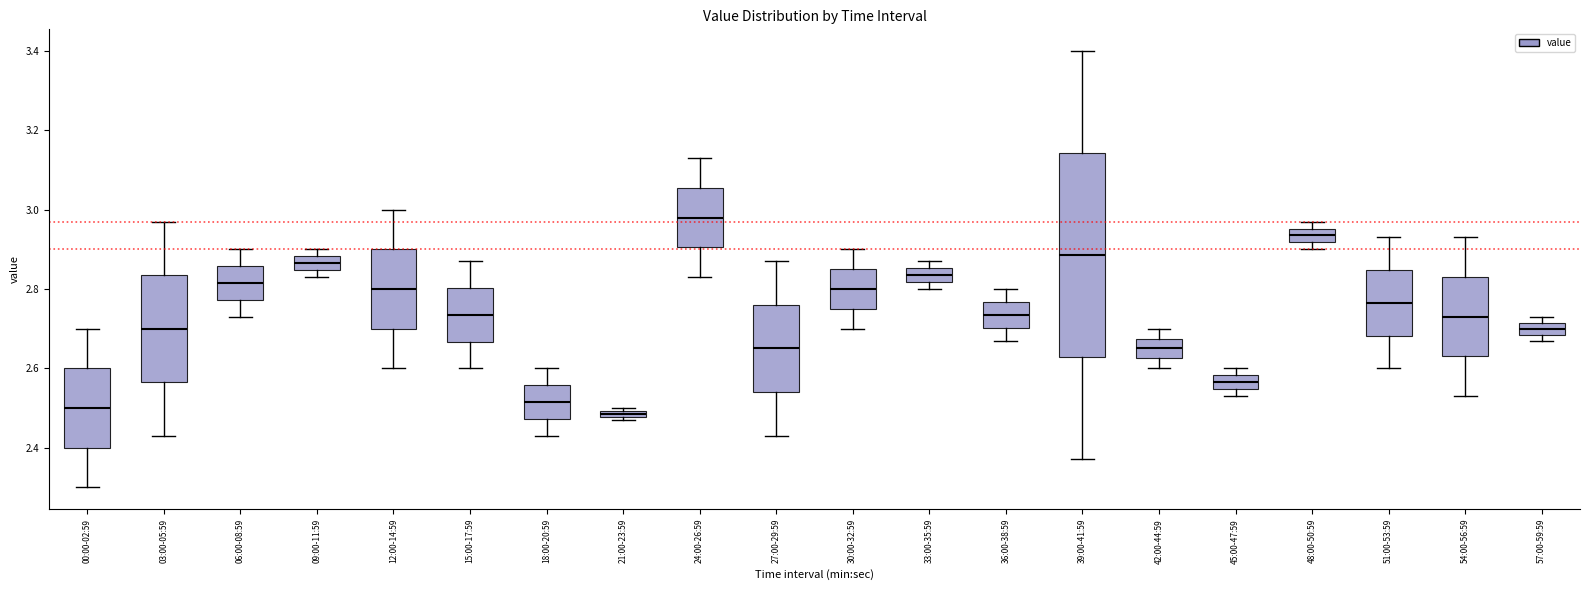

Which box is the tallest, from its lower edge to its upper edge?

39:00-41:59